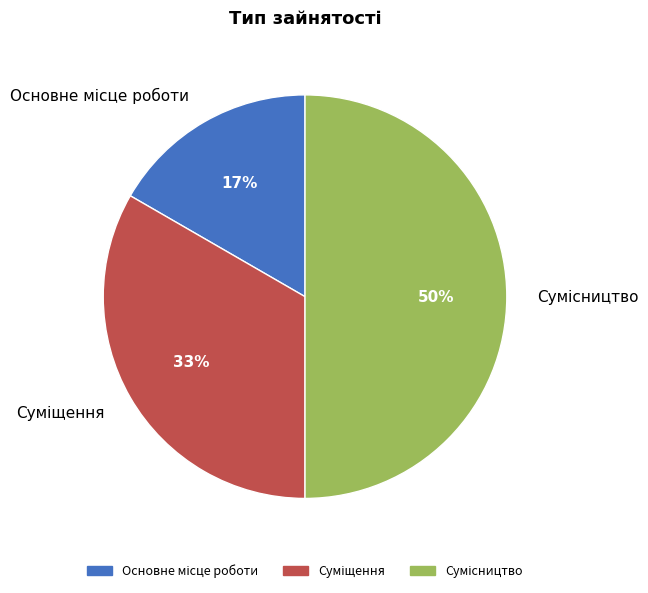

To the nearest percent, what is the average slice percentage?

33%